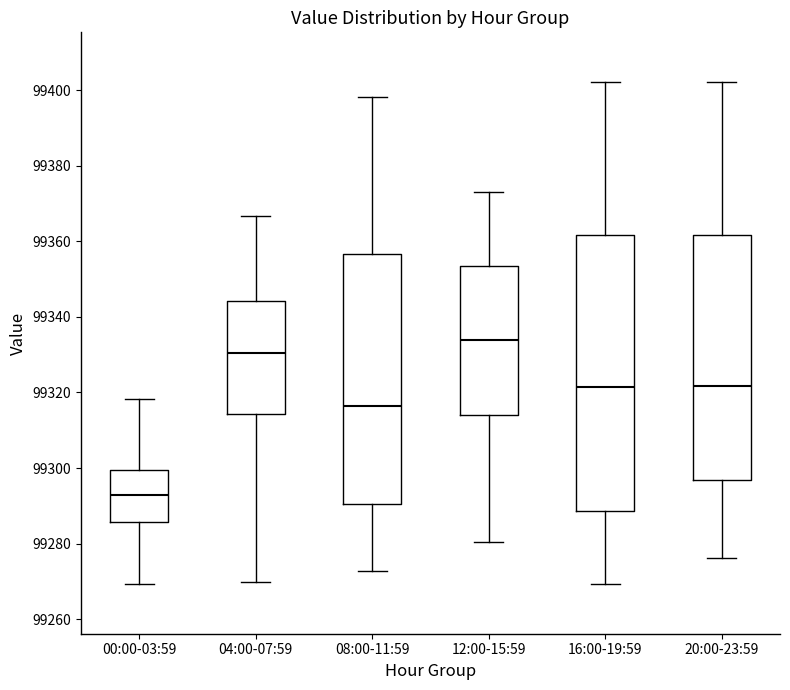

Reading left to right, read every box against the y-axis: the position of its median line, the range the box covers, and the ends of its whiskers. The values are not printed on the chart, so give them approximately, as read against the axis.

00:00-03:59: median 99292, box 99286 to 99300, whiskers 99270 to 99318
04:00-07:59: median 99330, box 99314 to 99344, whiskers 99270 to 99366
08:00-11:59: median 99316, box 99290 to 99356, whiskers 99272 to 99398
12:00-15:59: median 99334, box 99314 to 99354, whiskers 99280 to 99374
16:00-19:59: median 99322, box 99288 to 99362, whiskers 99270 to 99402
20:00-23:59: median 99322, box 99296 to 99362, whiskers 99276 to 99402